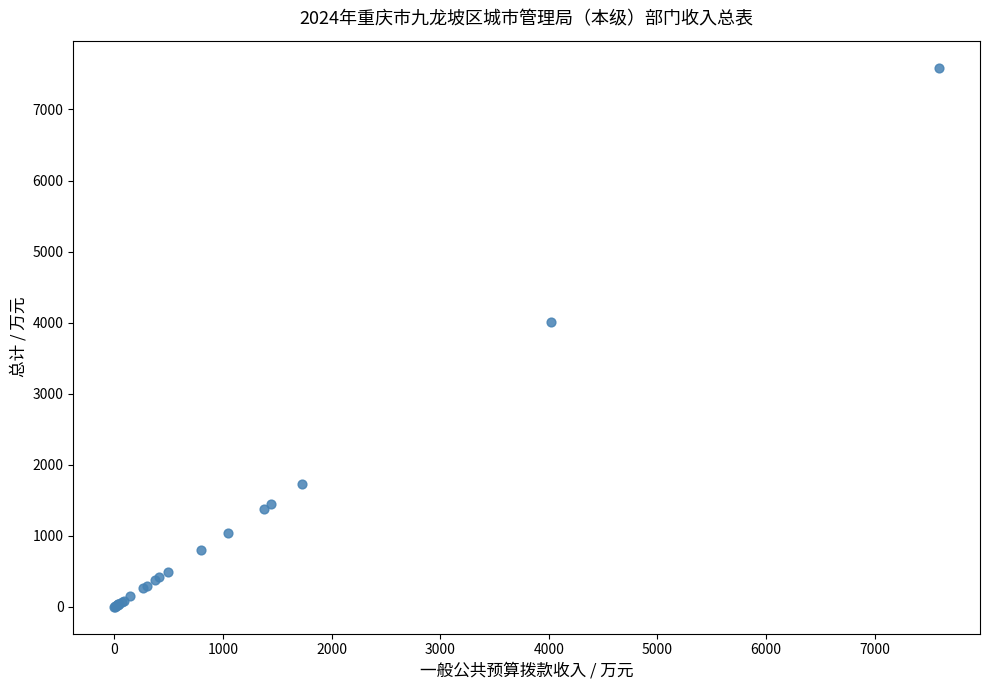

What Y value in the scatter plot is closest to 3795?

4016.4